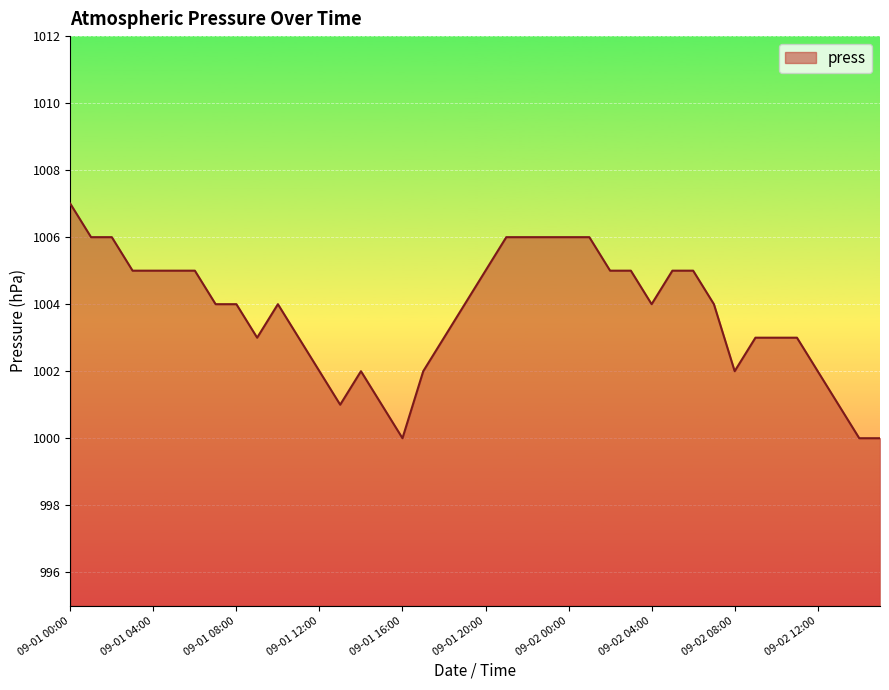

What is the minimum value shown in the chart?

1000